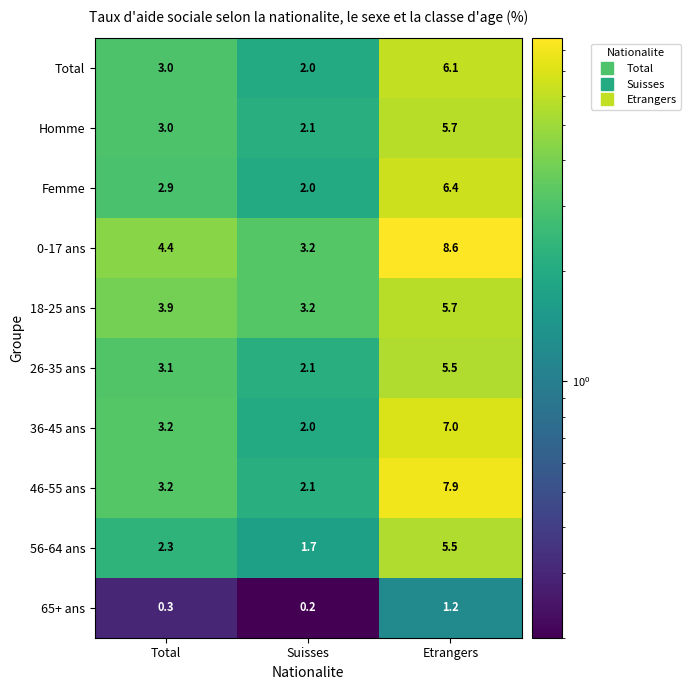

Which series has the largest range (max minus min)?

46-55 ans